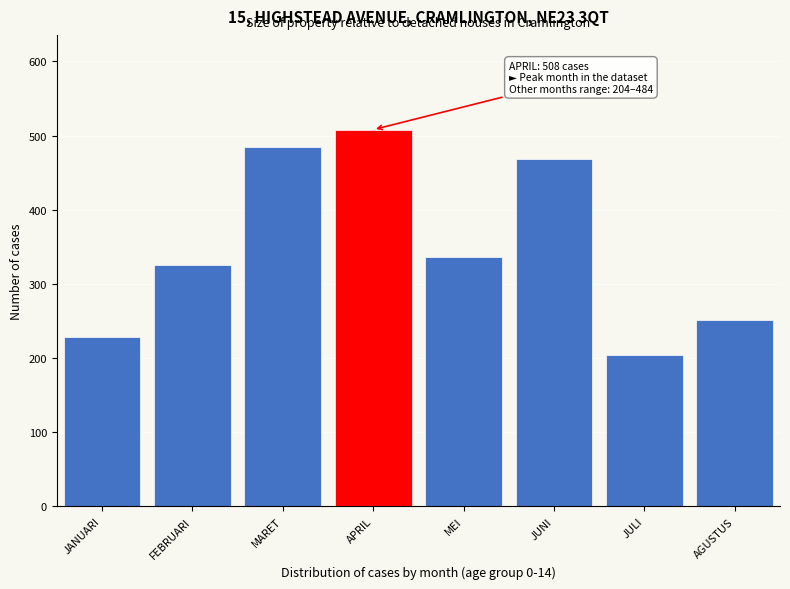

Reading right to left, transcribe all the data shown in this chart.

251	204	468	336	508	484	325	229